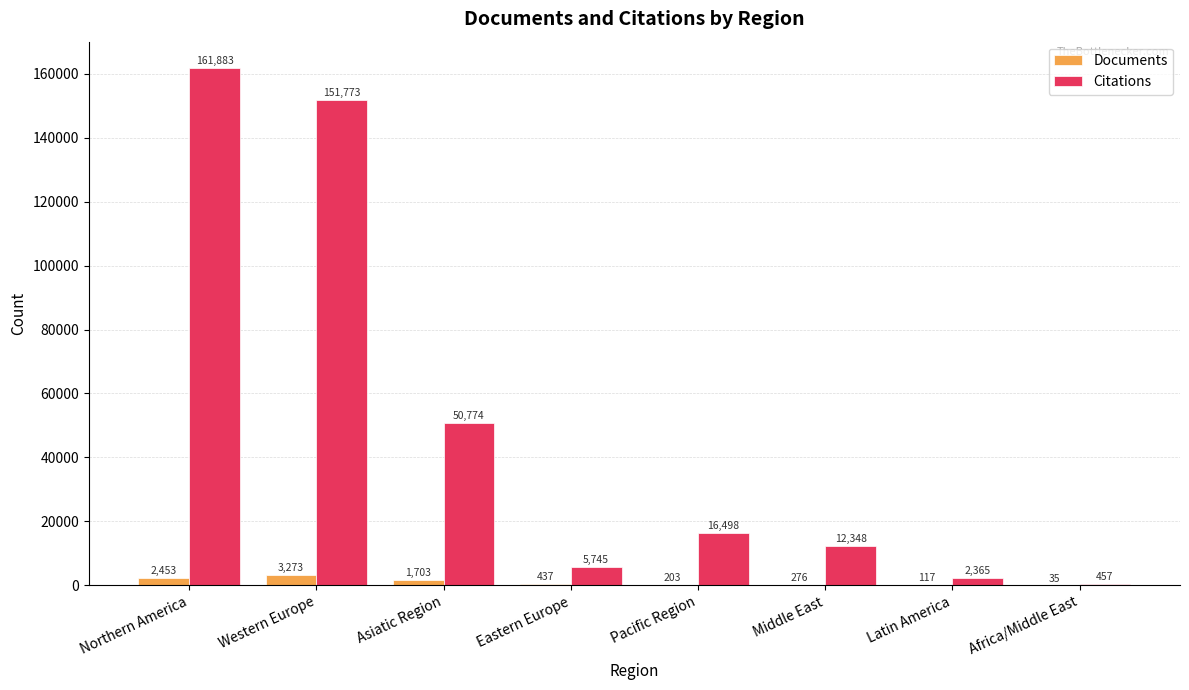

What is the total value across all series at Latin America?

2482